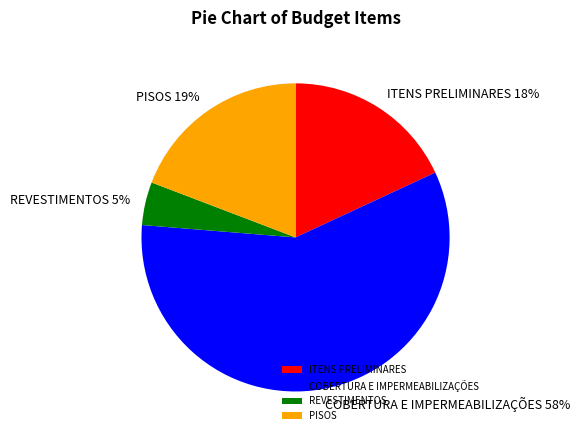

Is the sum of REVESTIMENTOS and ITENS PRELIMINARES greater than half?

No